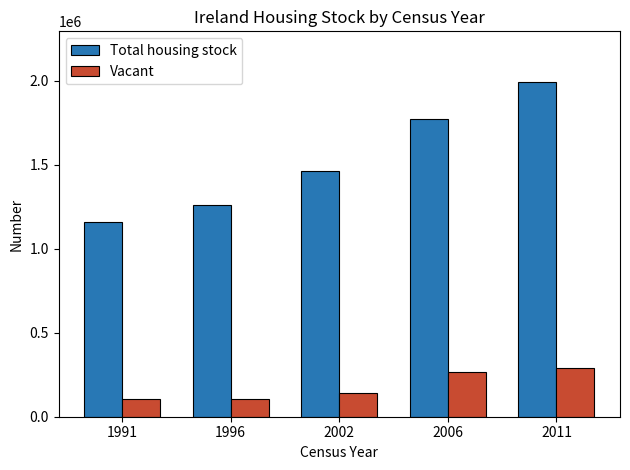

What is the sum of all Total housing stock values?

7643708